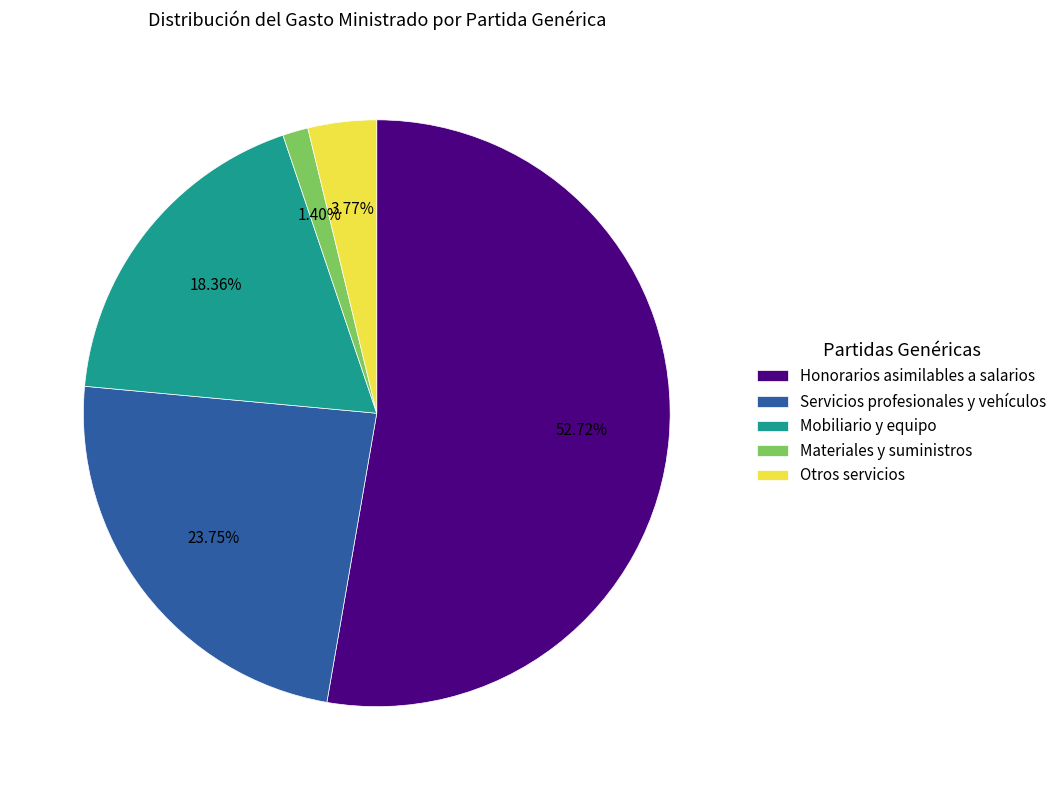

Which category has the biggest portion of the pie?

Honorarios asimilables a salarios